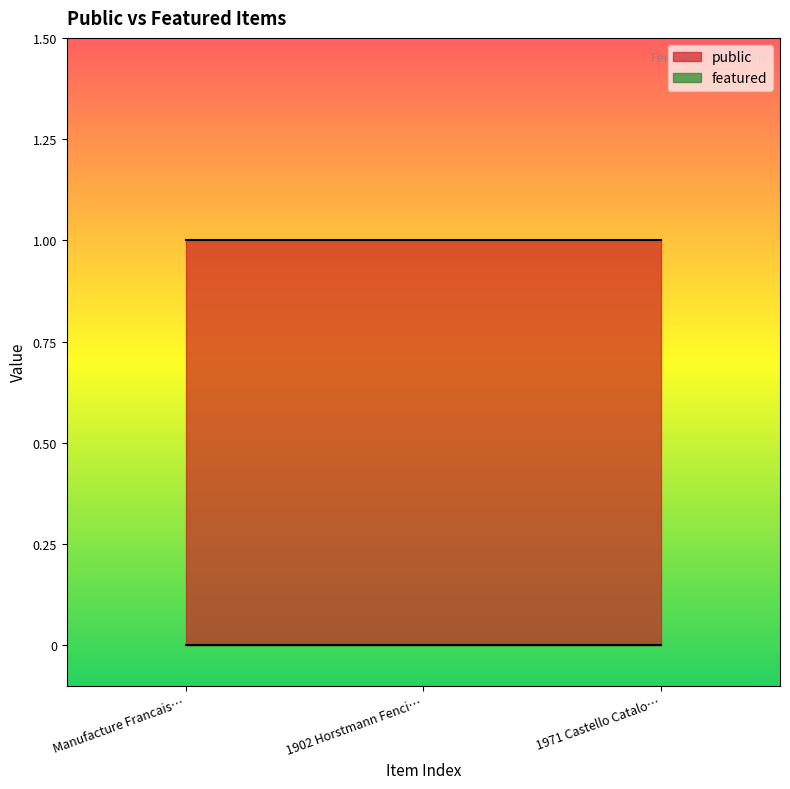

True or false: public has a value of 1 at Manufacture Francais….

True